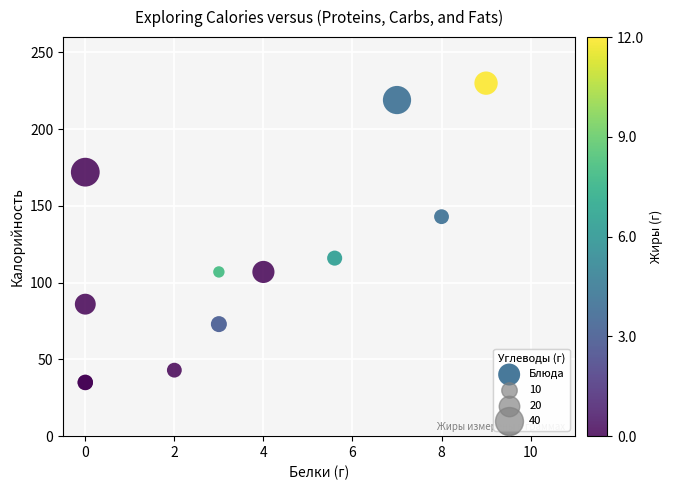

What Y value in the scatter plot is closest to 132?

143